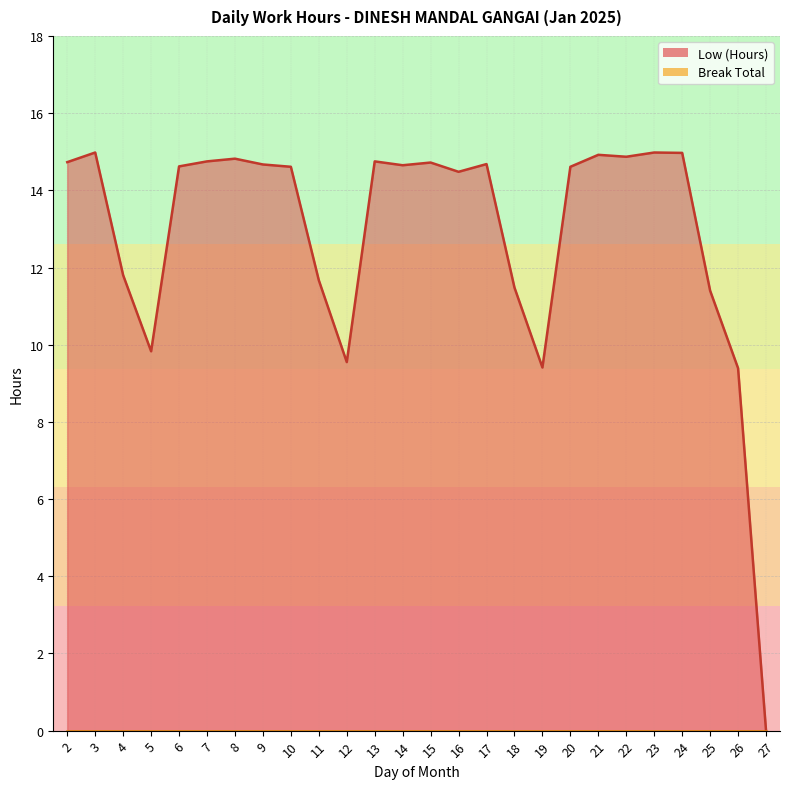

True or false: there are more than 2 points higher than both neighbors.

True